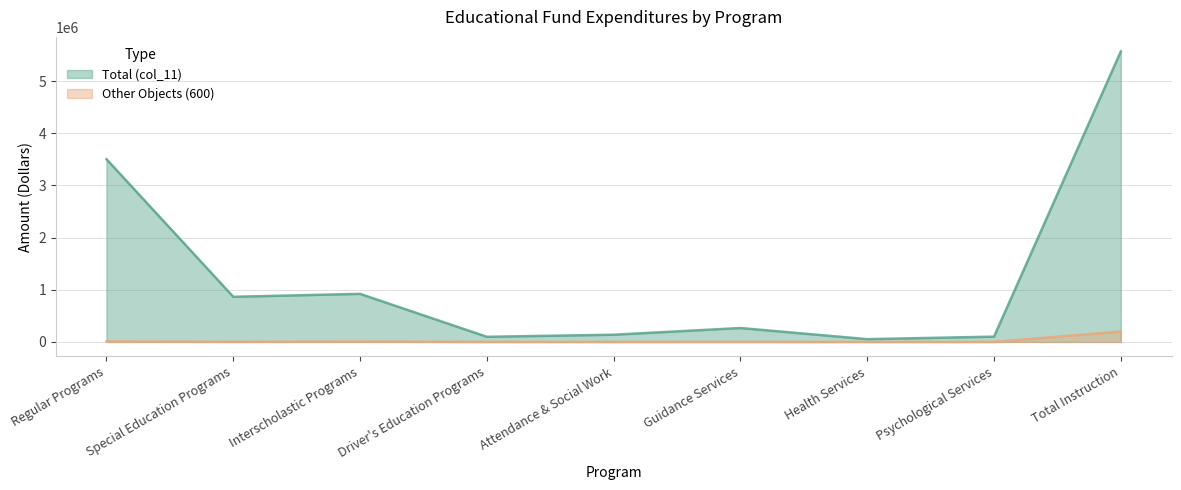

Which series has the widest spread of values?

Total (col_11)